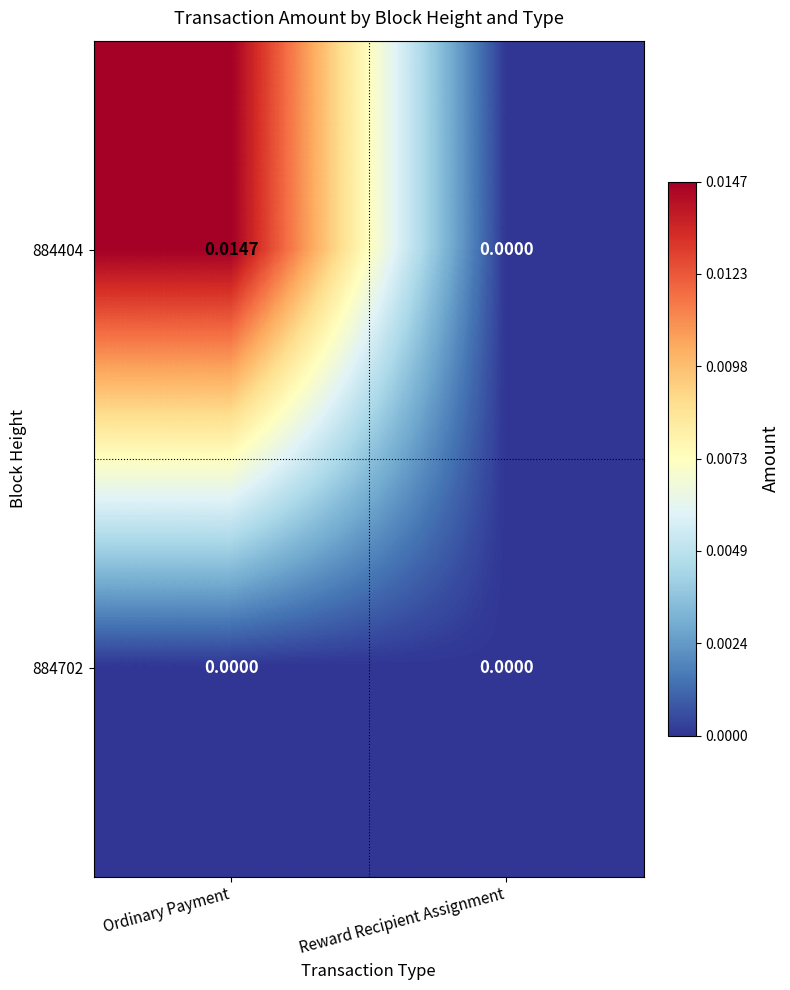

Between Ordinary Payment and Reward Recipient Assignment, which series saw the biggest shift?

884404